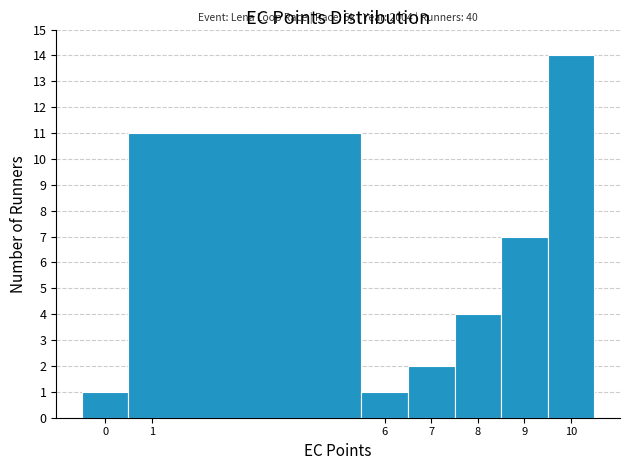

Over which range of the x-axis is the bar tallest?

9.5 to 10.5